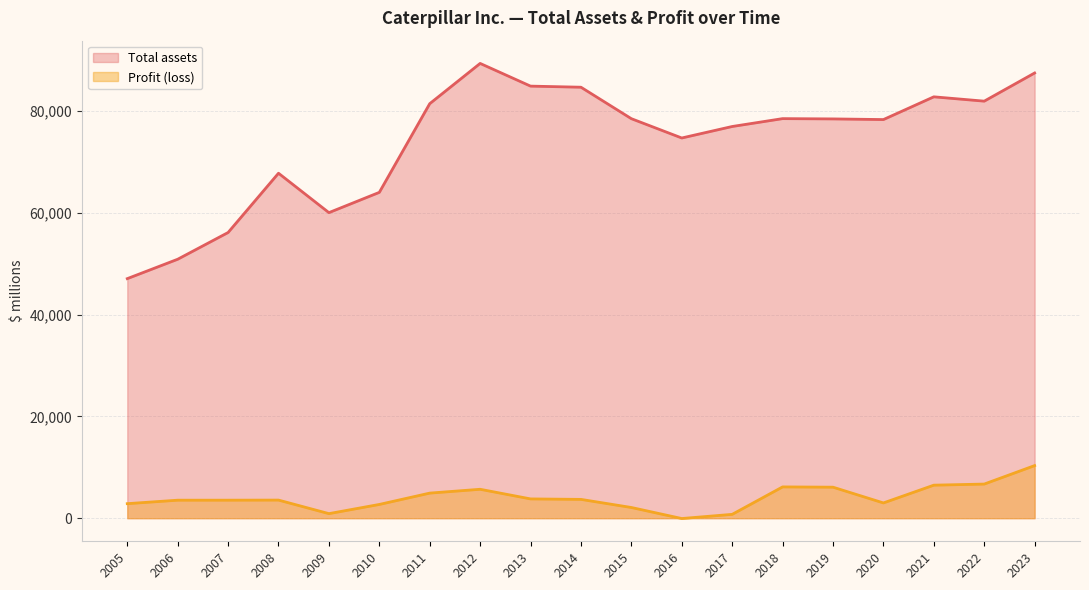

Which series has the widest spread of values?

Total assets